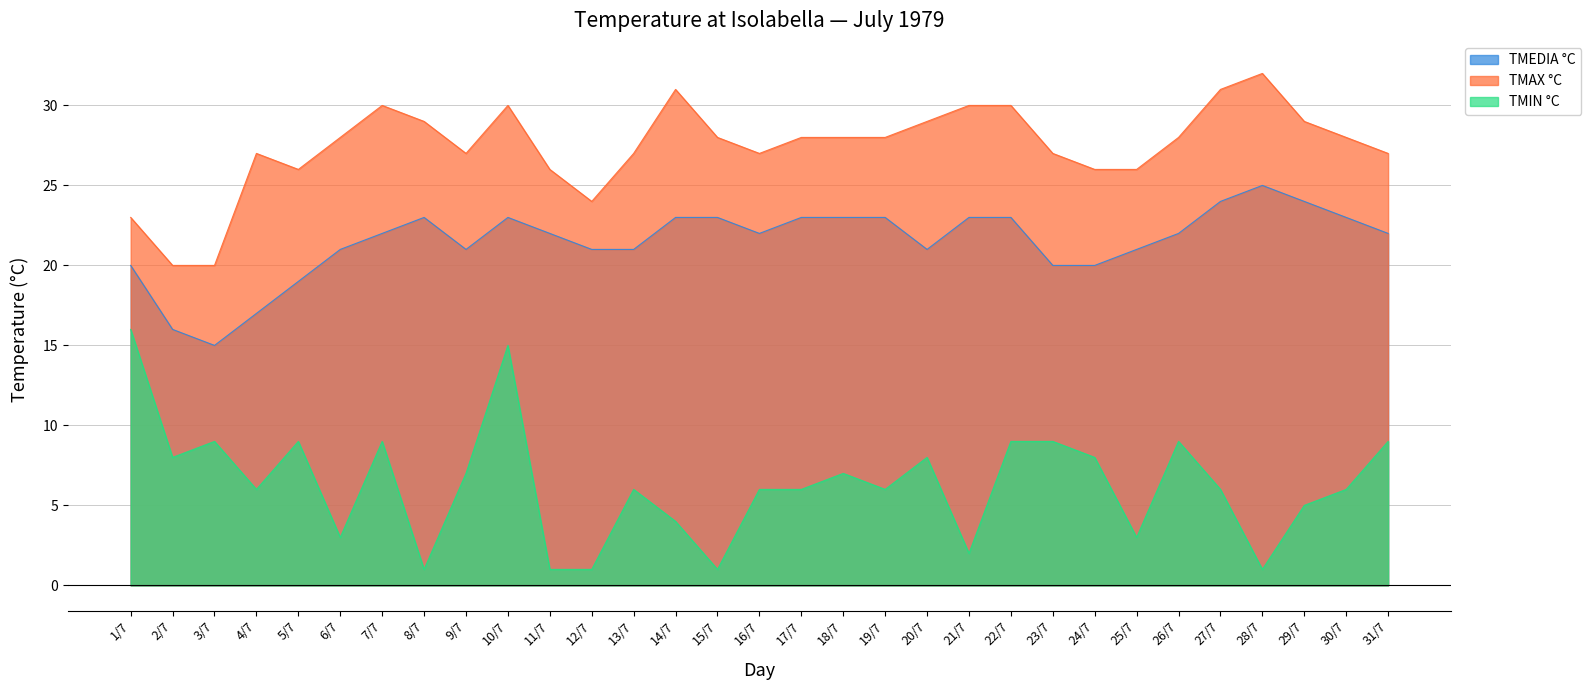

What is the sum of the TMAX °C values at 17/7 and 22/7?

58